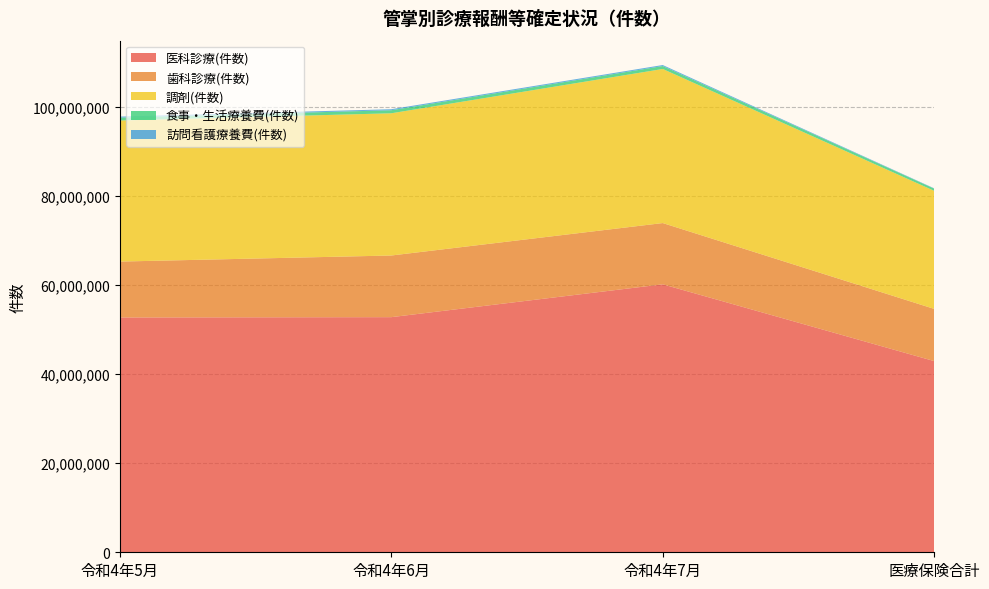

Reading left to right, transcribe all the data shown in this chart.

医科診療(件数): 52749704	52818104	60195294	42944101
歯科診療(件数): 12554827	13848808	13761036	11724931
調剤(件数): 31688039	31949923	34612576	26522293
食事・生活療養費(件数): 653800	683203	661062	488411
訪問看護療養費(件数): 223878	230755	226689	74320